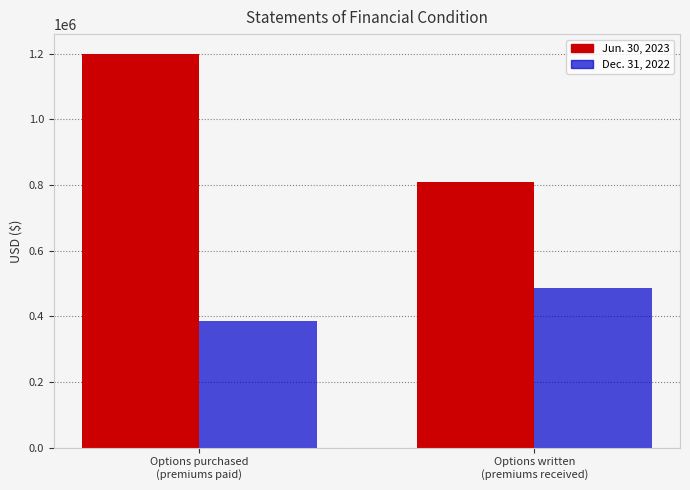

What is the label of the 1st bar from the right?

Options written
(premiums received)